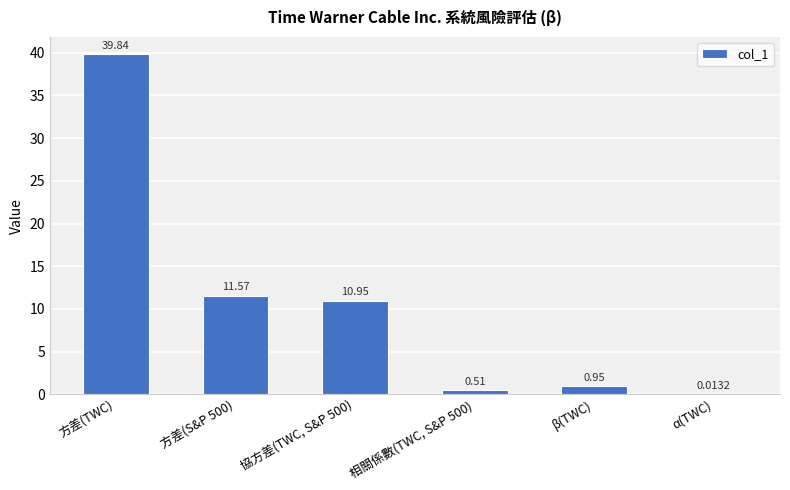

At which label does the data first exceed 10?

方差(TWC)